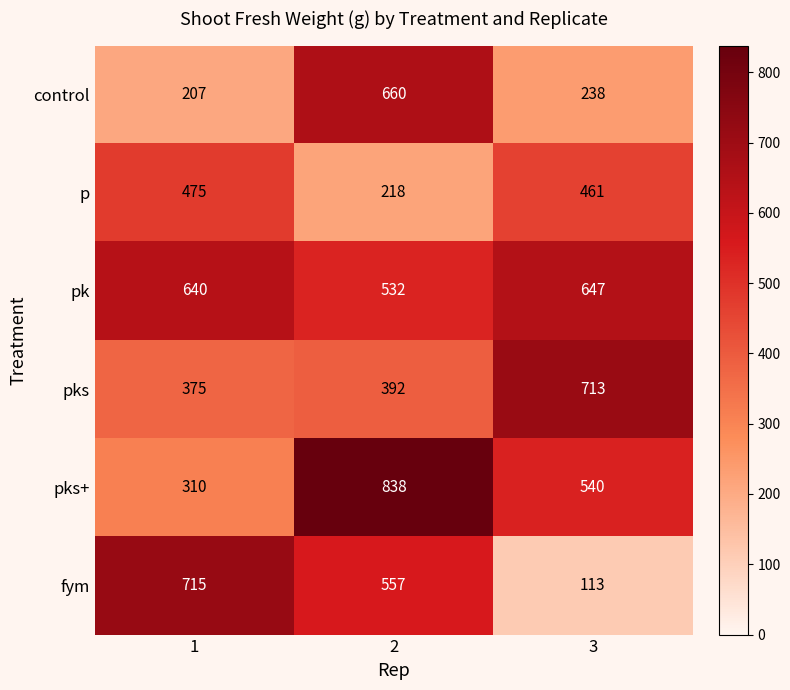

Between 1 and 2, which series saw the biggest shift?

pks+